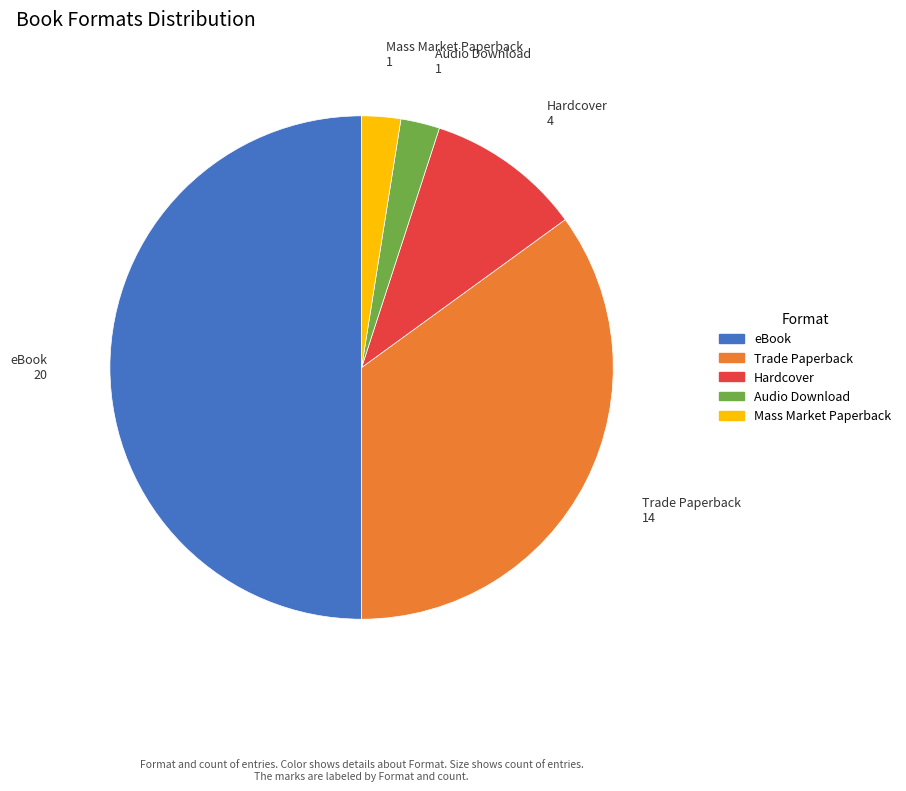

True or false: Mass Market Paperback accounts for 2% of the total.

True